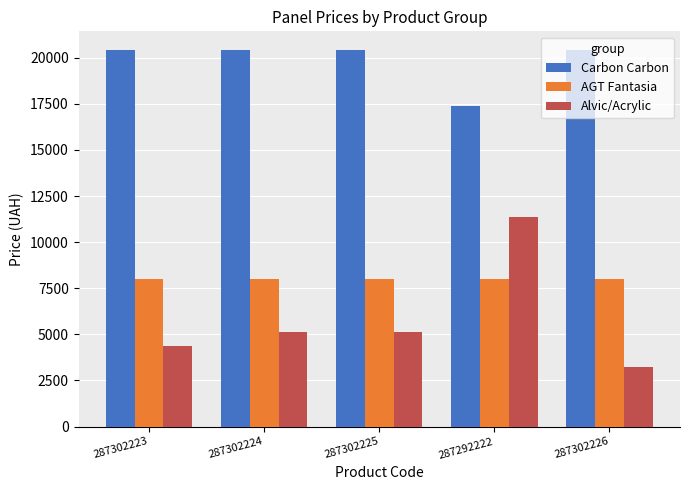

Is it true that Carbon Carbon equals 17353.6 at 287292222?

True